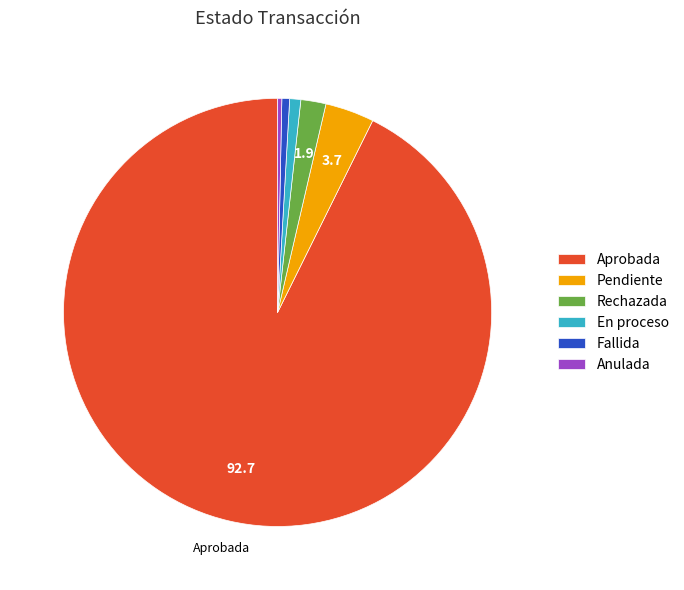

True or false: Pendiente accounts for 11% of the total.

False